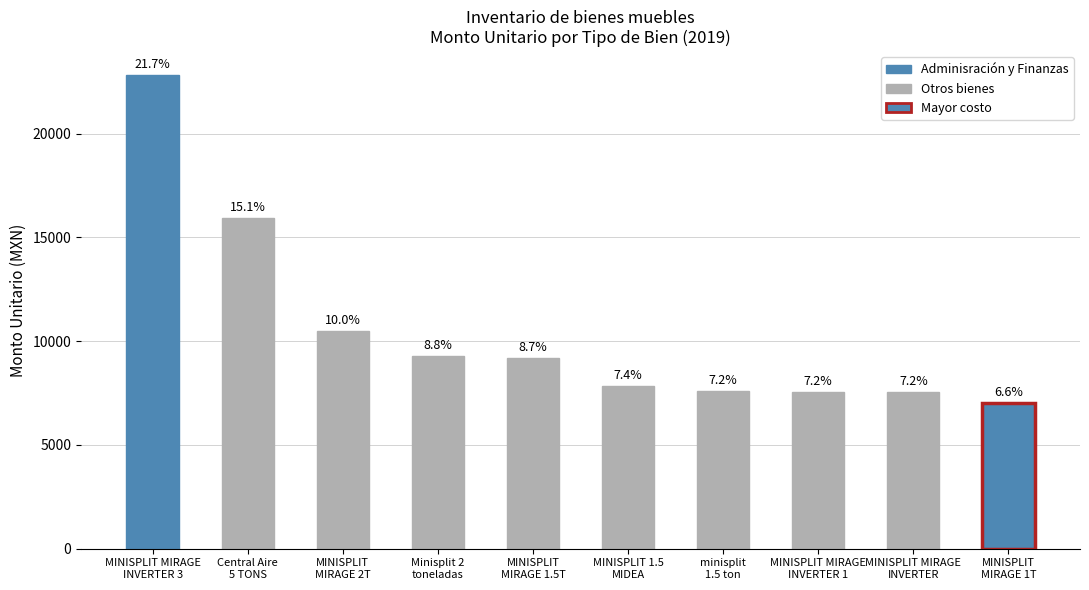

How many bars are there in total?

10